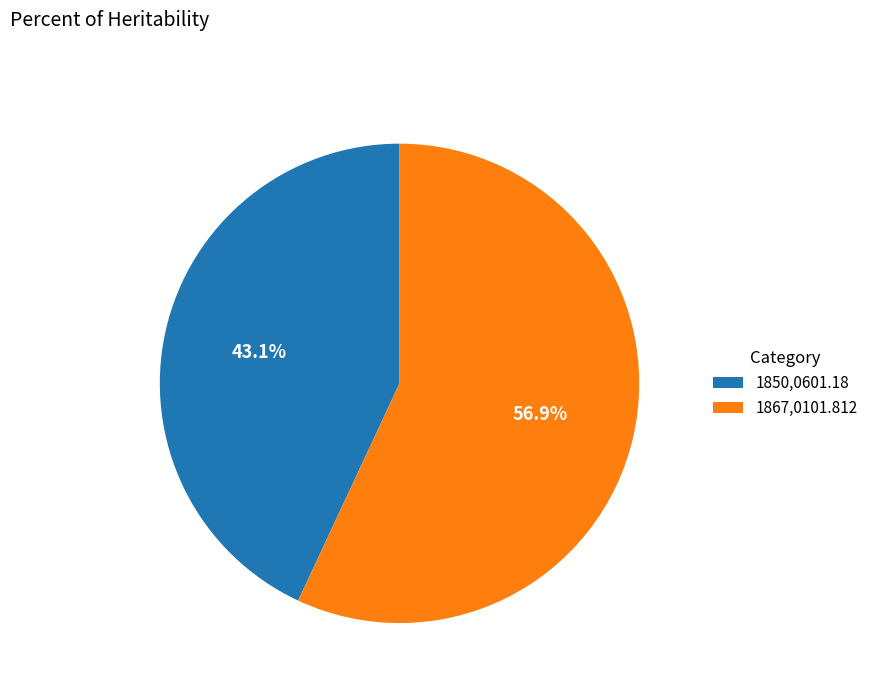

What percentage is NOT represented by 1850,0601.18?

56.9%